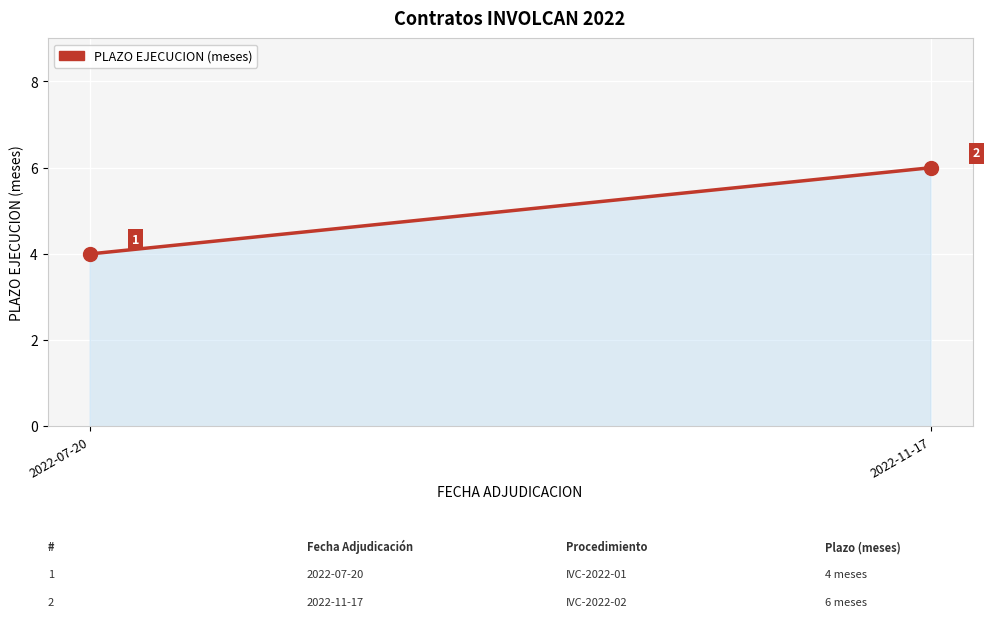

The chart shows a value of 1 at 2022-07-20. True or false?

False